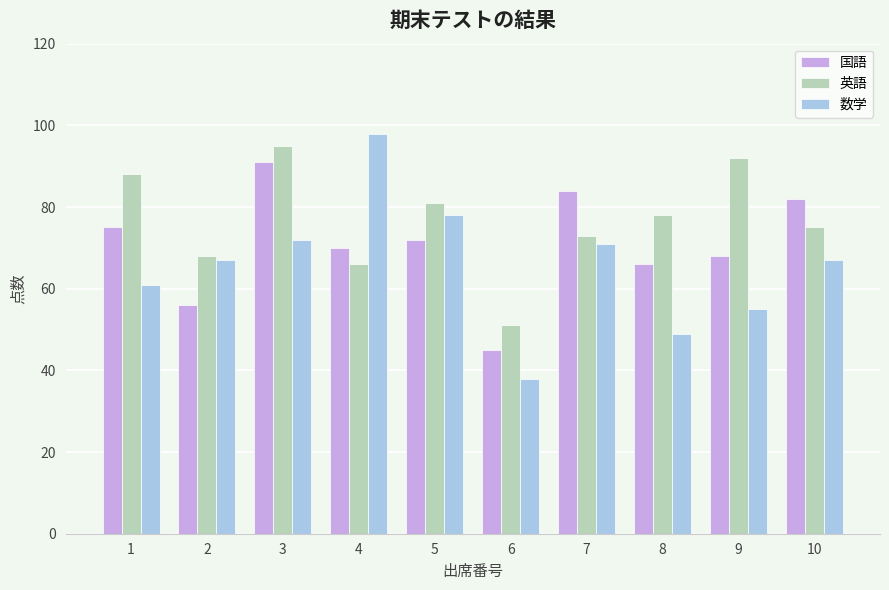

Reading left to right, transcribe all the data shown in this chart.

国語: 75	56	91	70	72	45	84	66	68	82
英語: 88	68	95	66	81	51	73	78	92	75
数学: 61	67	72	98	78	38	71	49	55	67